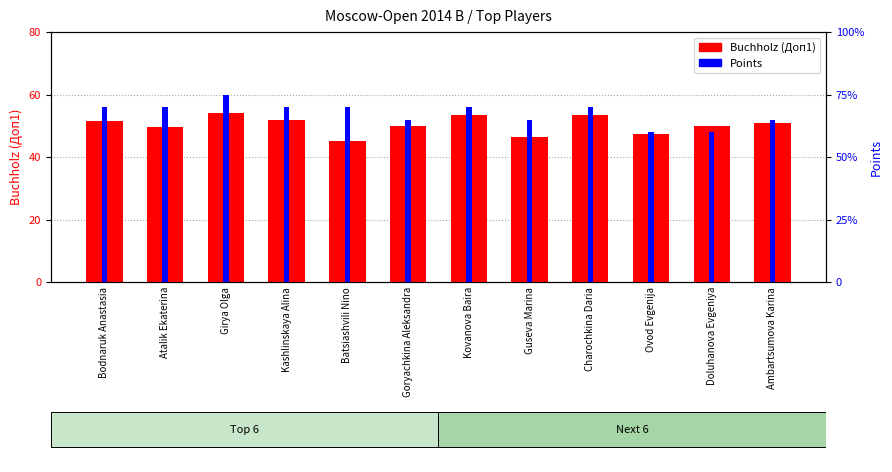

What position from the right is Batsiashvili Nino?

8